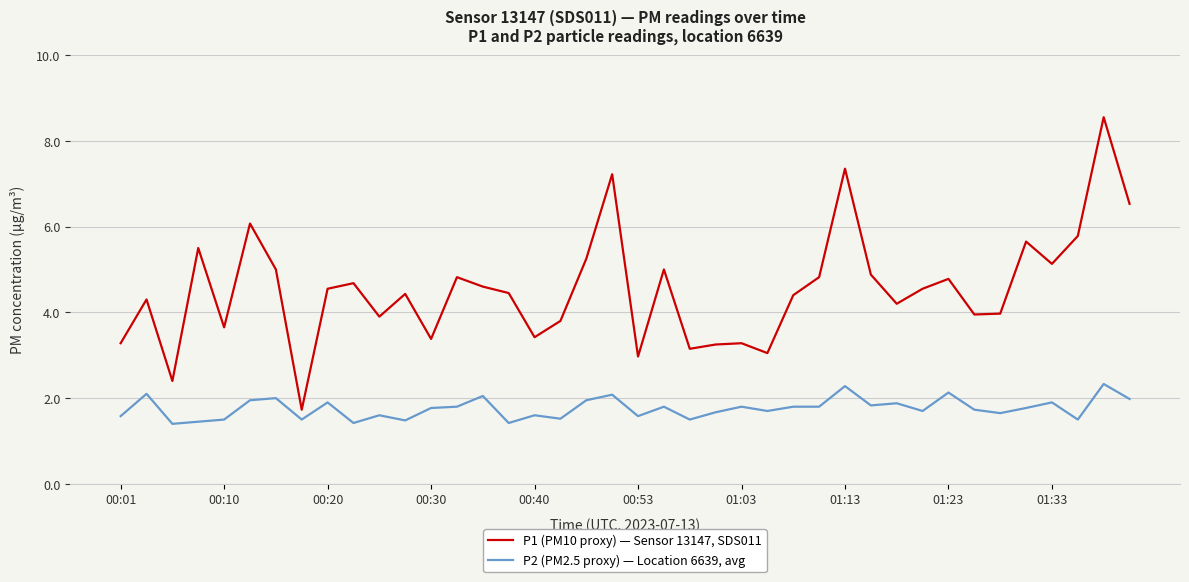

What is the minimum value shown in the chart?

1.4